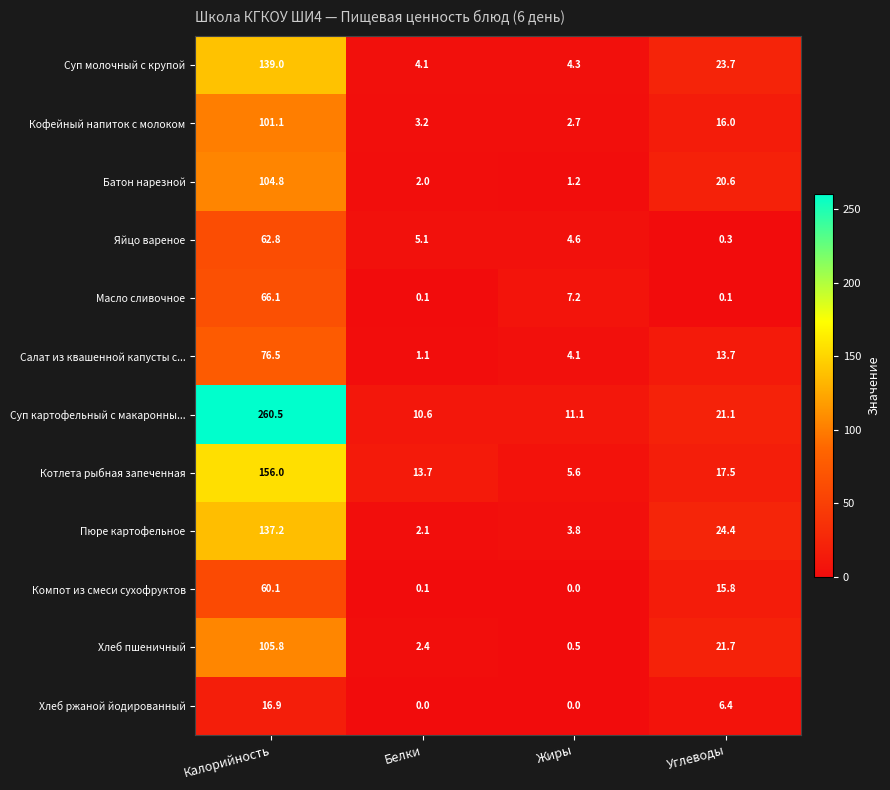

True or false: Суп молочный с крупой has a value of 0.8 at Белки.

False